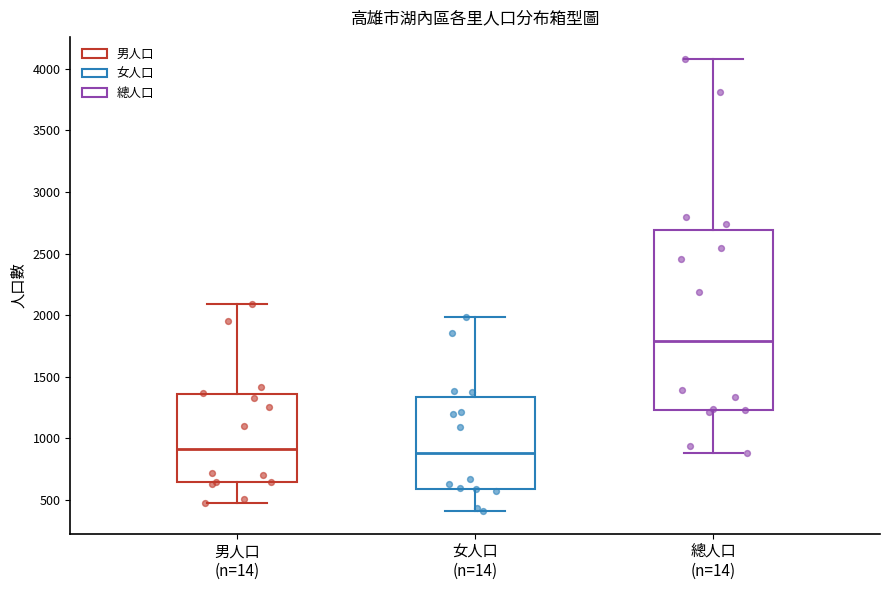

Where does the median line of the box for 總人口 (n=14) sit on the y-axis? The values are not printed on the chart, so give them approximately, as read against the axis.

1800